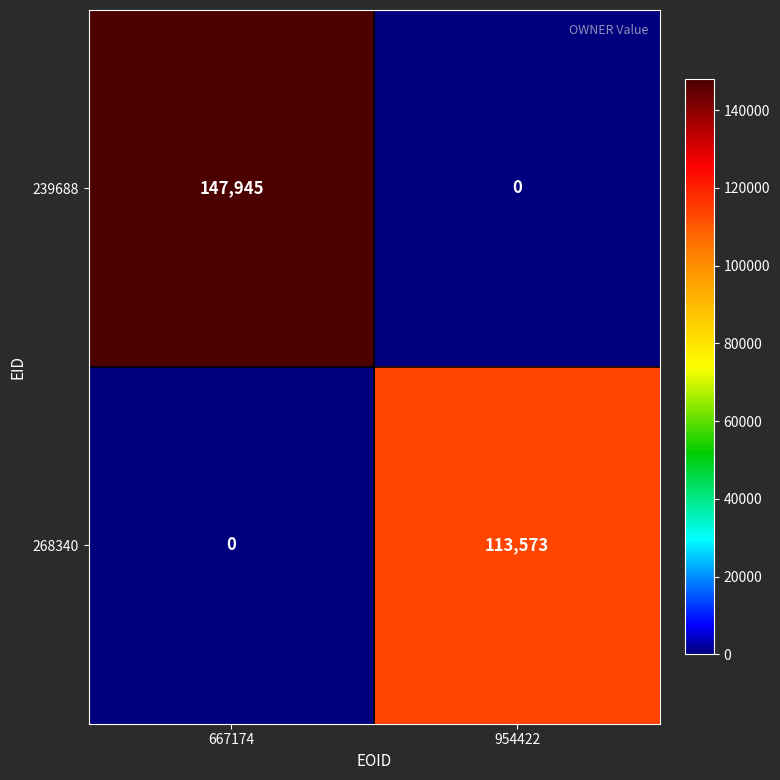

What is the difference between the highest and lowest values at 954422?

113573